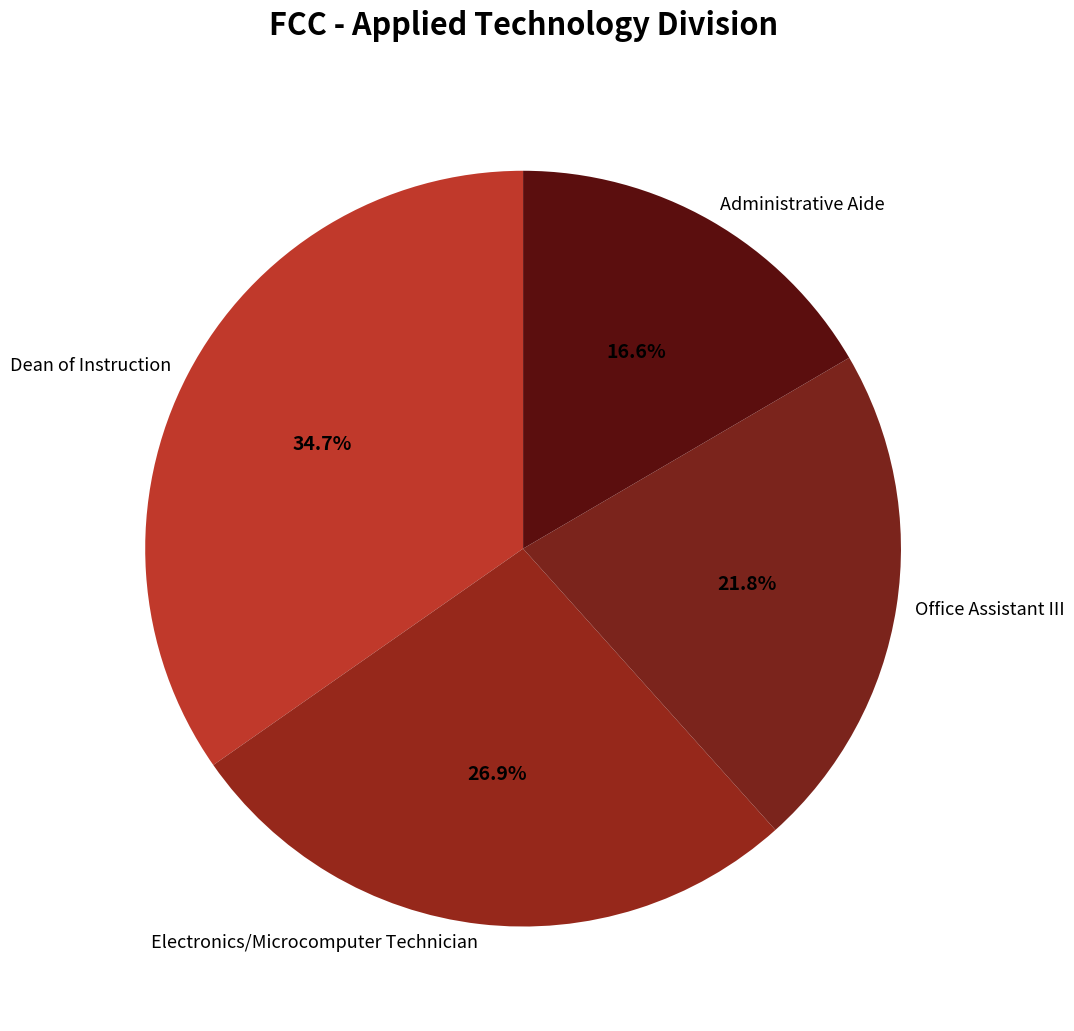

How many segments does this pie chart have?

4